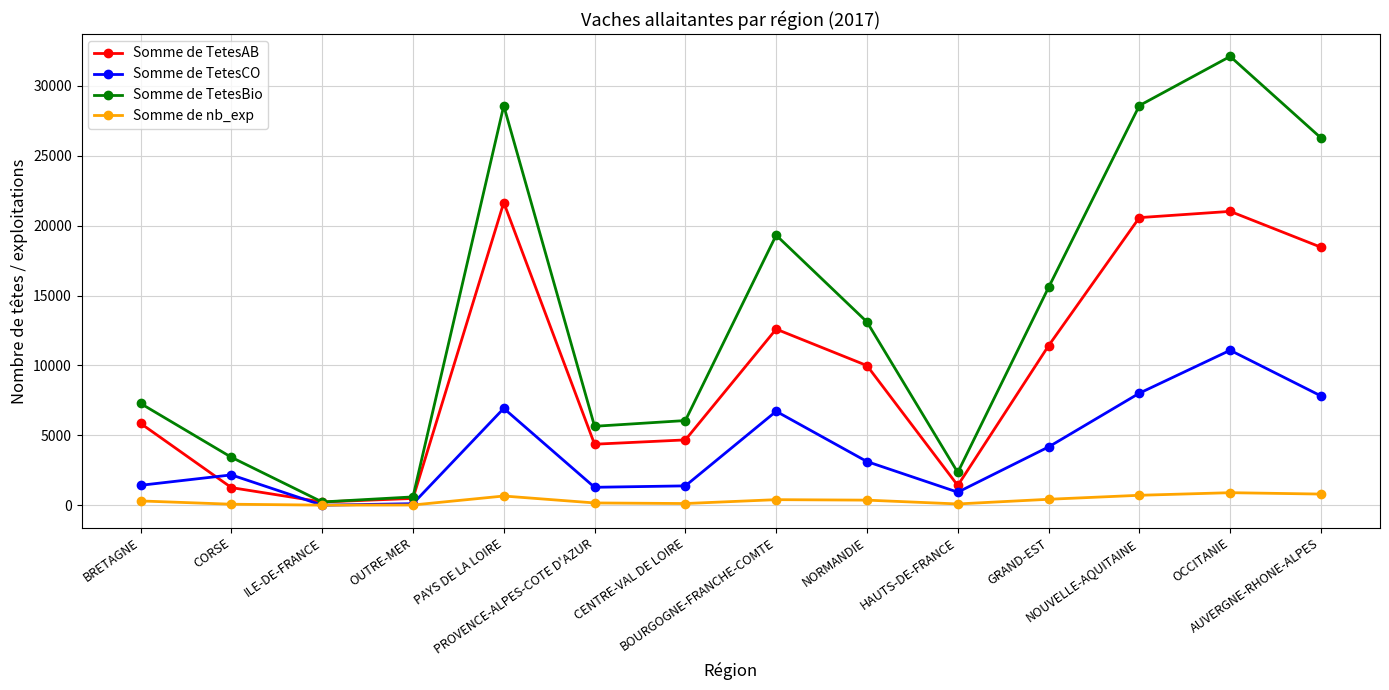

Read the Somme de TetesBio value at PROVENCE-ALPES-COTE D'AZUR, to the nearest 100.

5600